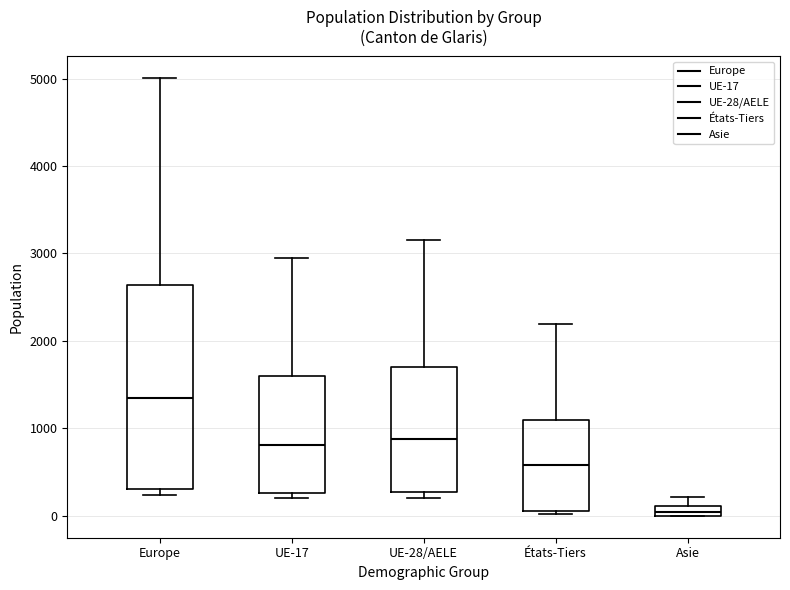

Comparing the boxes themselves (not the whiskers), which one is the tallest?

Europe